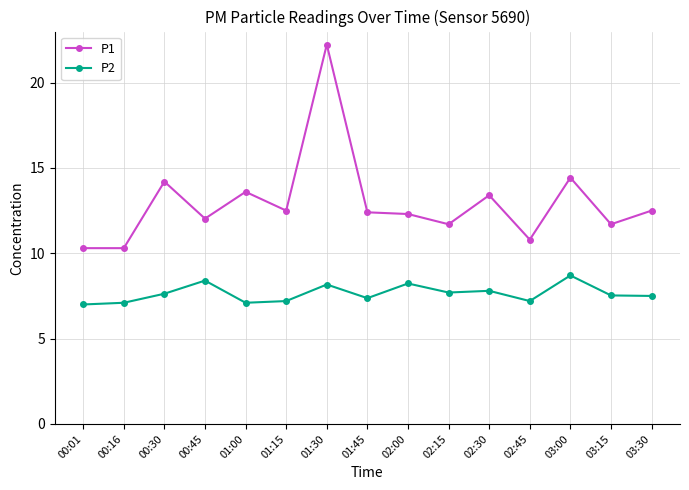

True or false: P2 and P1 cross at least once.

False